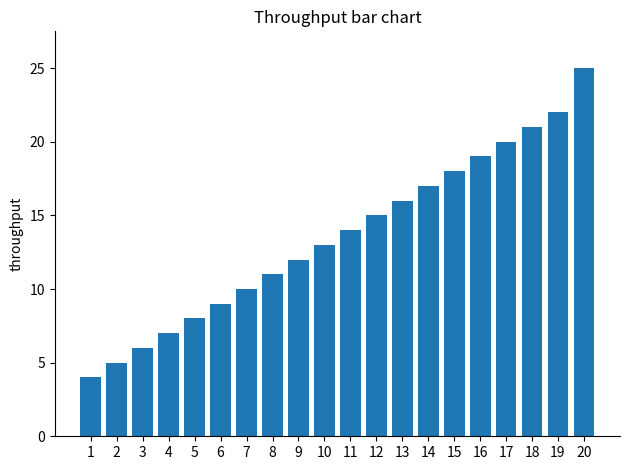

The chart shows a value of 7 at 16. True or false?

False